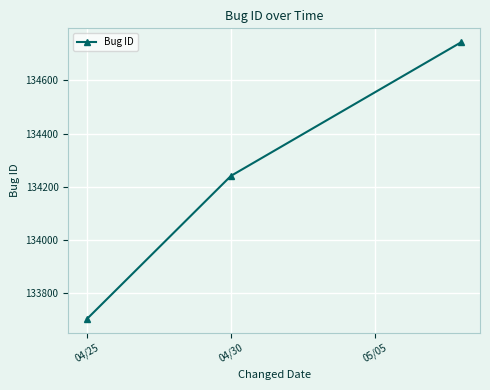

What is the maximum value shown in the chart?

134743